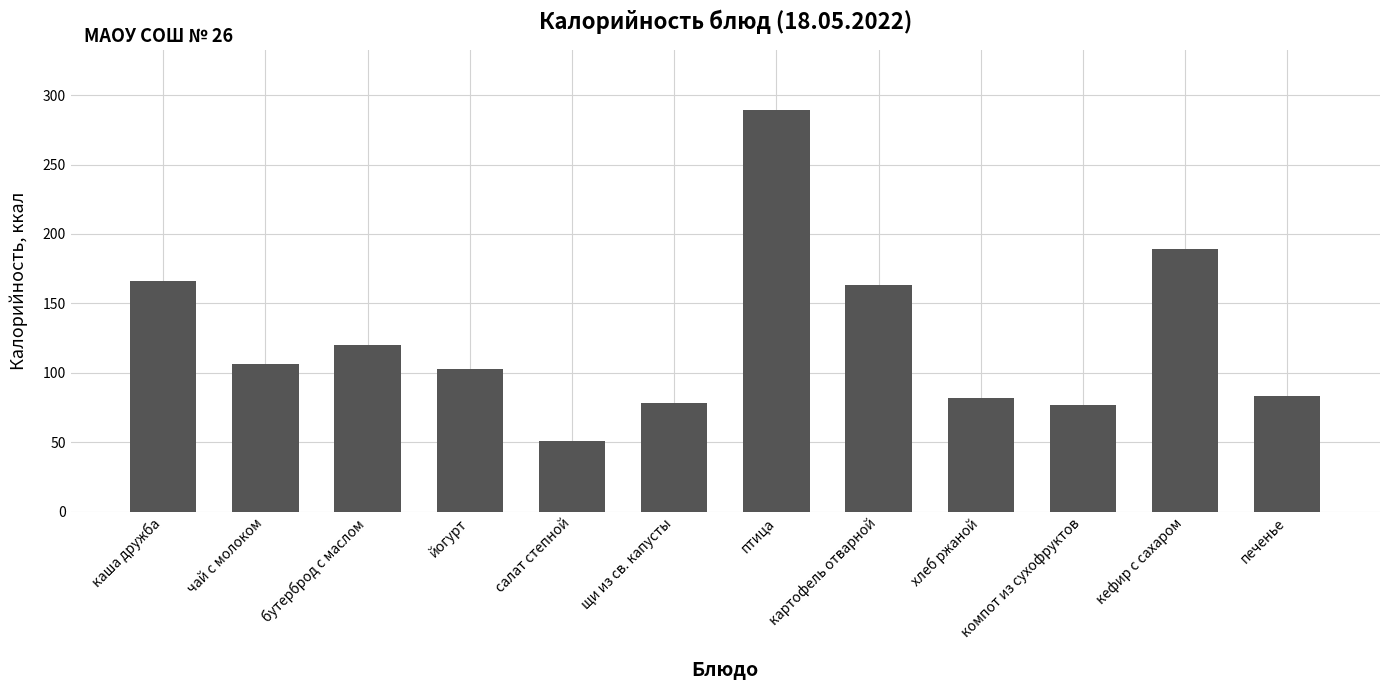

What is the label of the 5th bar from the right?

картофель отварной